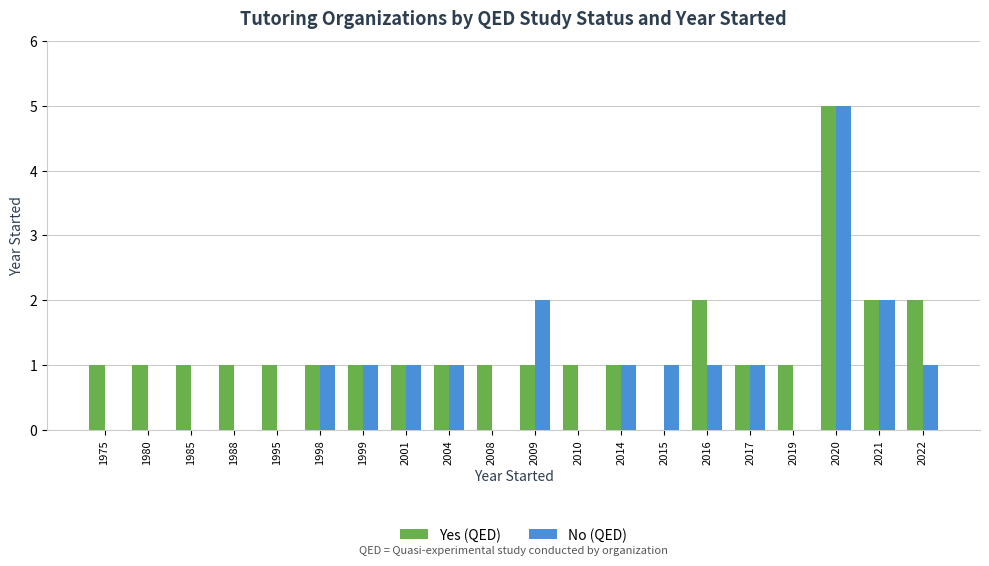

Between 1988 and 2020, which series saw the biggest shift?

No (QED)